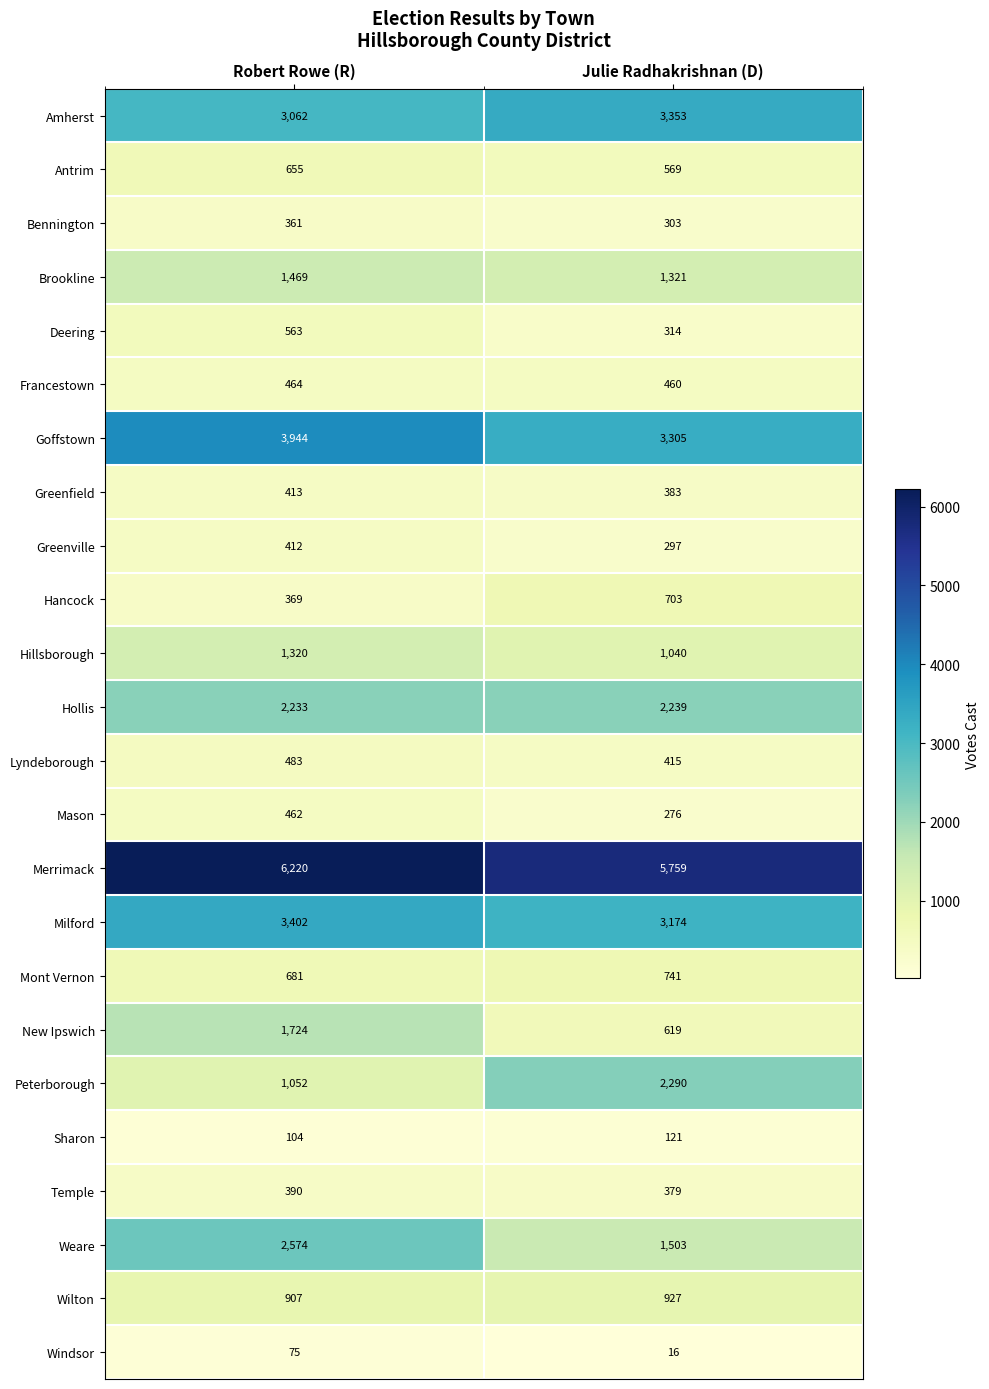

Where is New Ipswich nearest to the value 1171?

Julie Radhakrishnan (D)